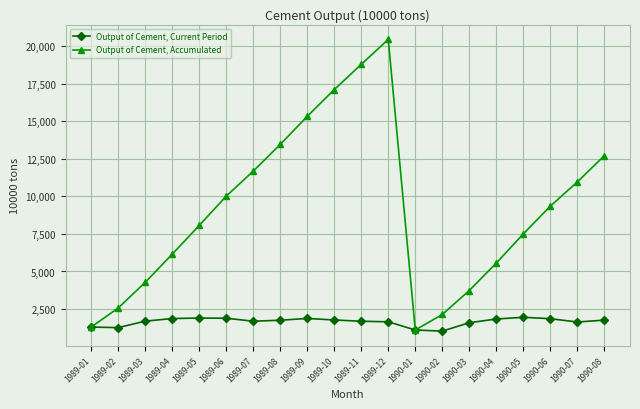

At which category is the sum across all series the highest?

1989-12